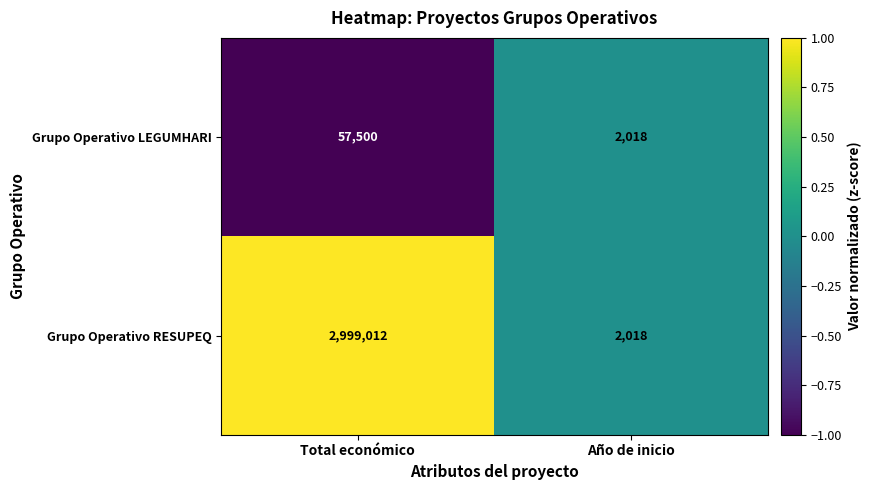

What is the difference between the maximum and minimum values in the Grupo Operativo LEGUMHARI series?

55482